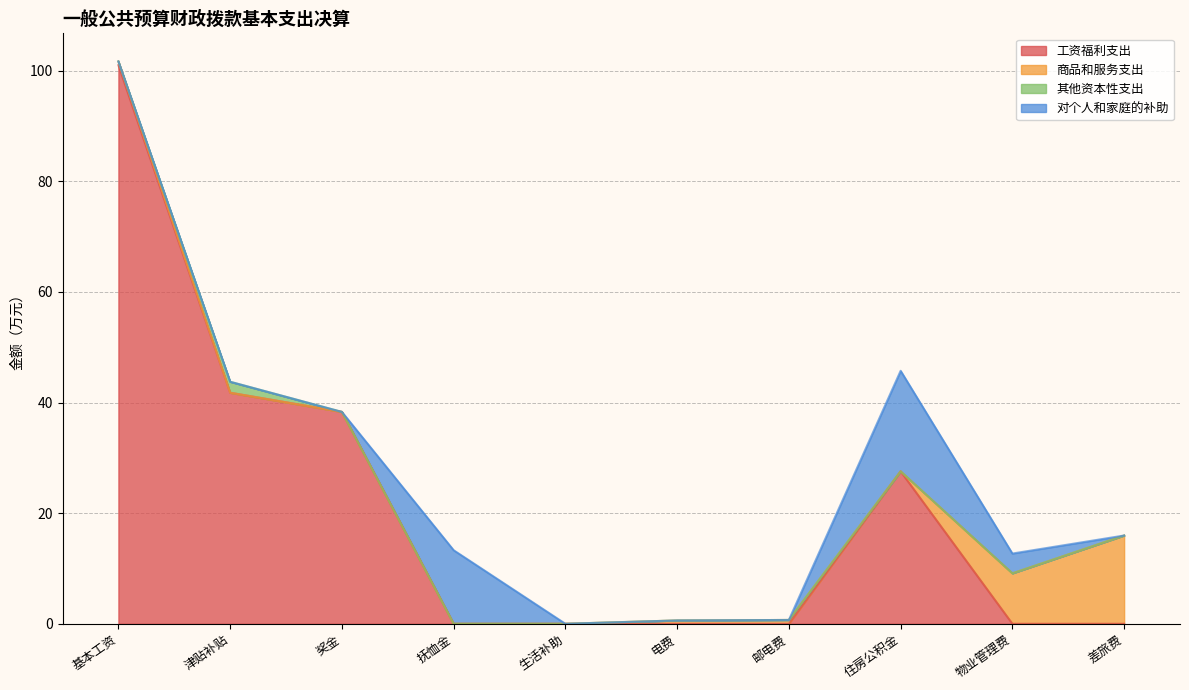

Does the chart display data point markers on the line(s)?

No